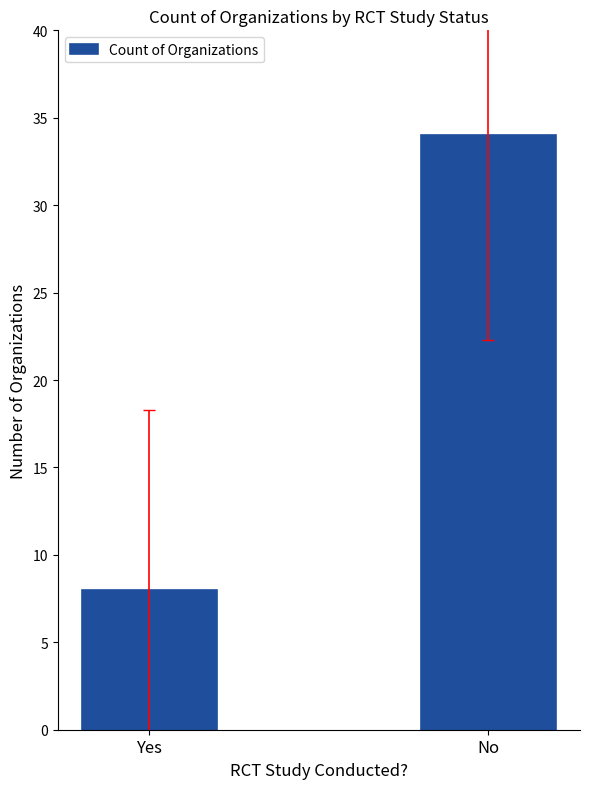

What is the change in value from Yes to No?

+26